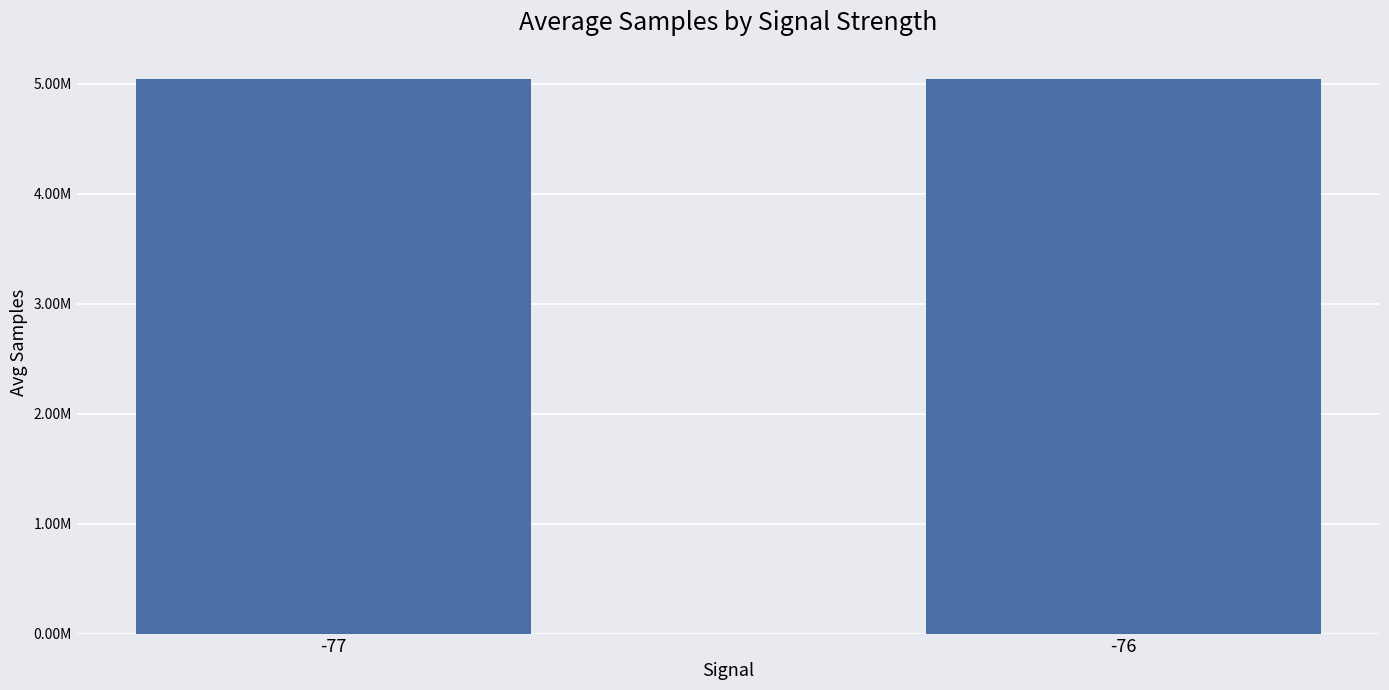

Where is the data nearest to the value 5042969?

-77